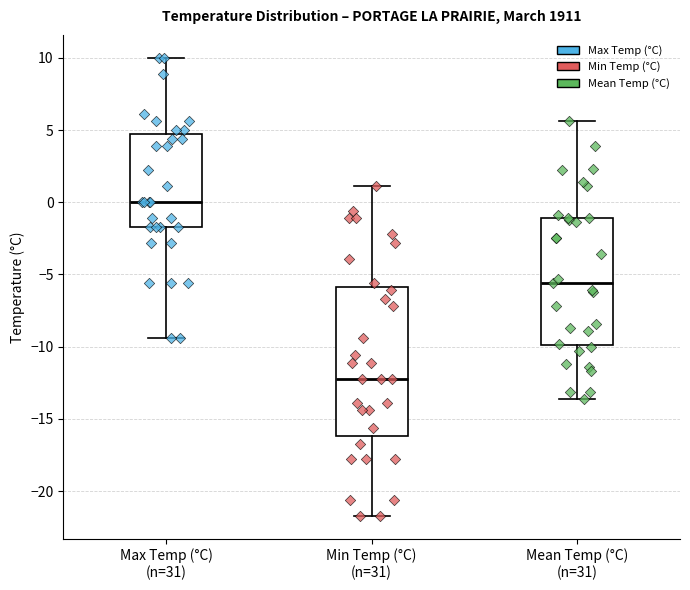

Where does the median line of the box for Min Temp (°C) (n=31) sit on the y-axis? The values are not printed on the chart, so give them approximately, as read against the axis.

-12.0